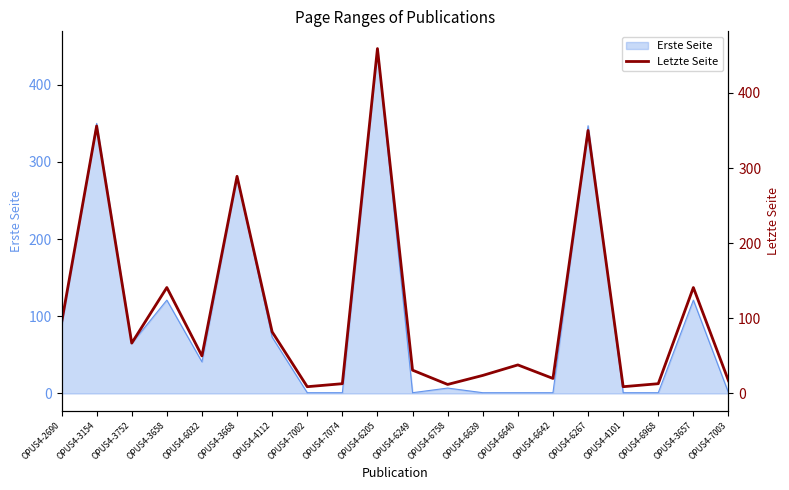

How many lines are shown in the chart?

1